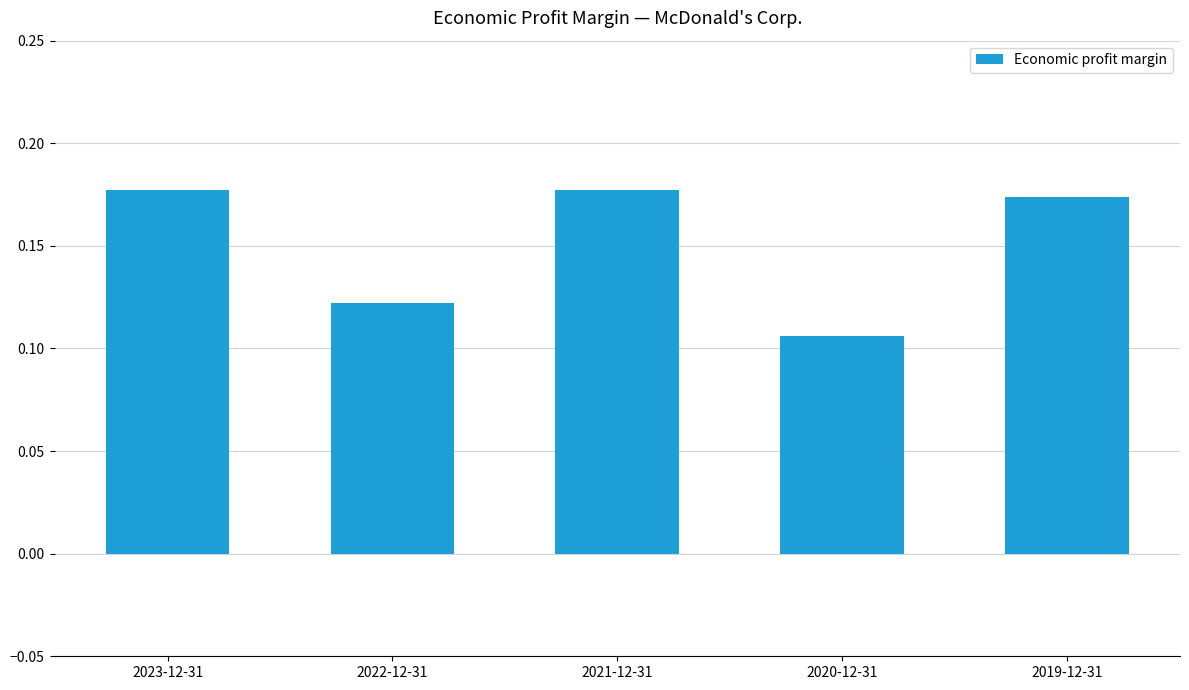

How many bars are there in total?

5